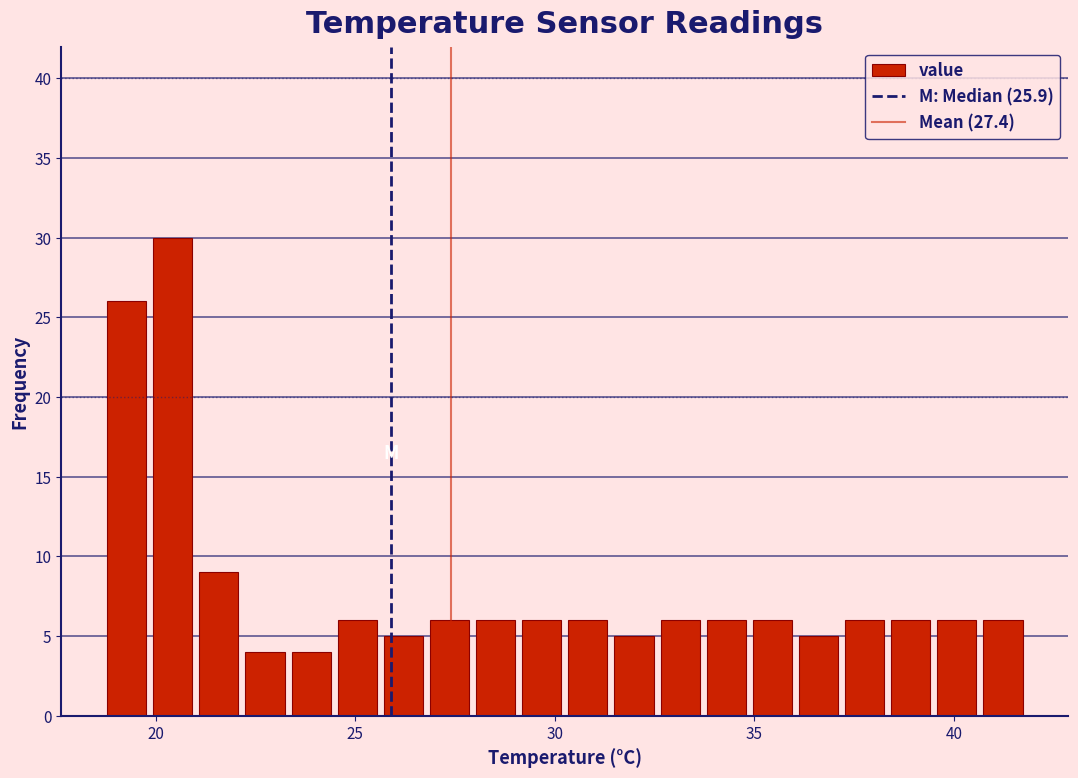

Read against the x-axis, roughly where is the centre of the tallest bar?

20.5